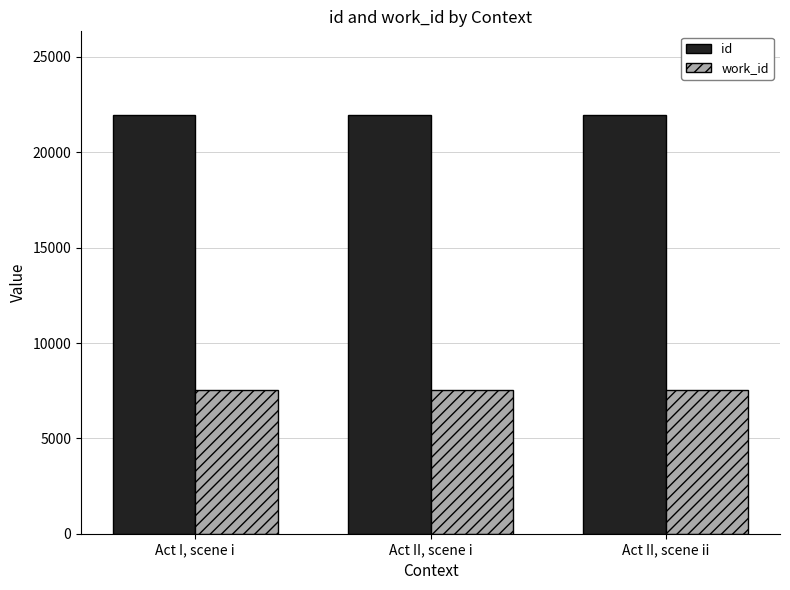

What is the spread (max minus min) of values at Act II, scene i?

14398.5